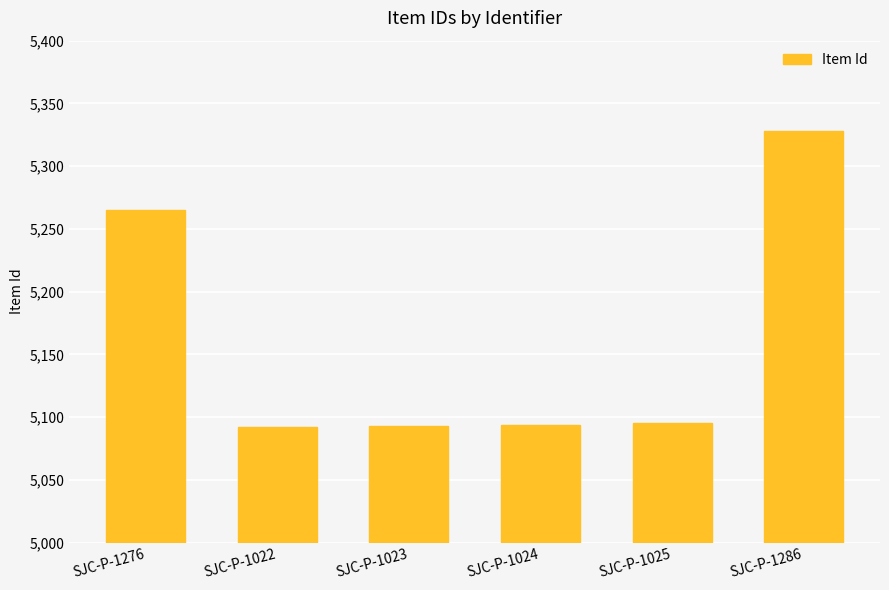

Are the bars grouped side by side (vs. stacked)?

No